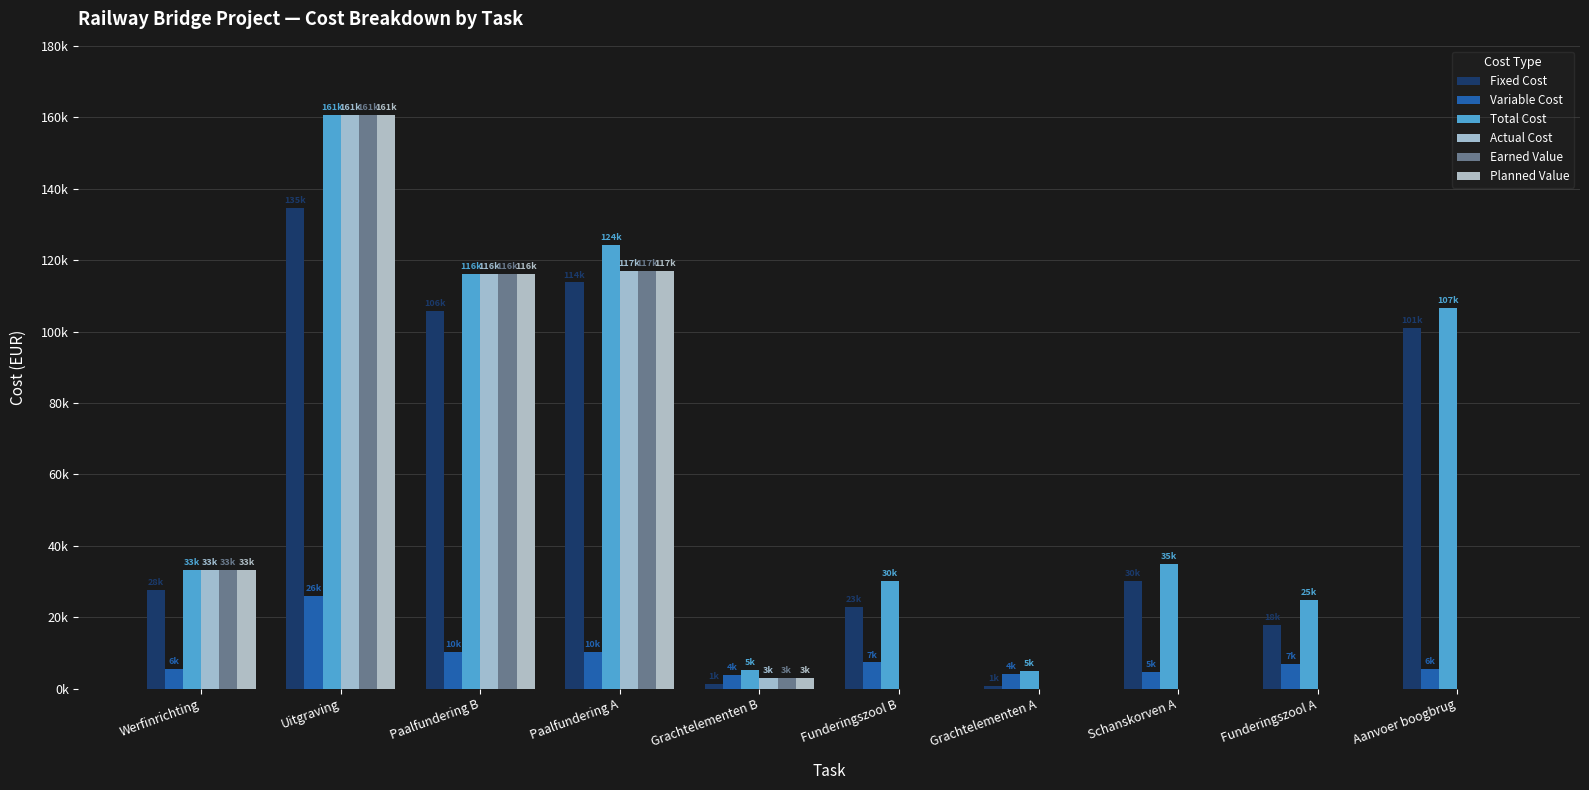

At which category is the sum across all series the highest?

Uitgraving